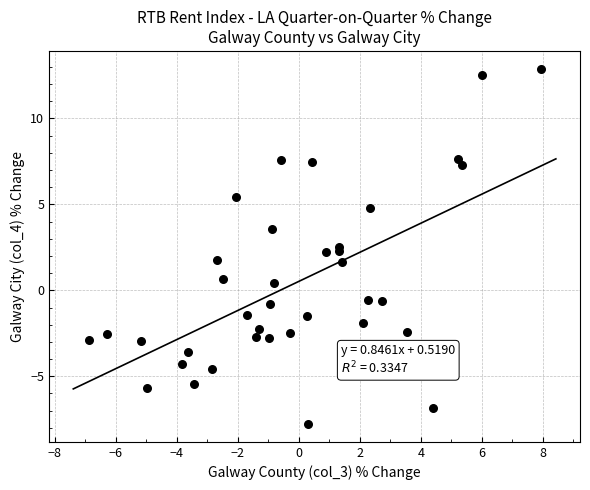

What is the range of X values (max minus min)?

14.8